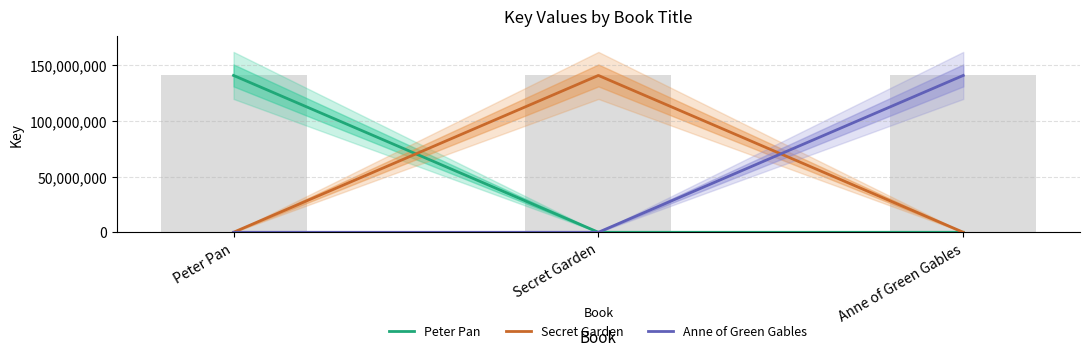

Which series changed the most between Peter Pan and Anne of Green Gables?

Peter Pan